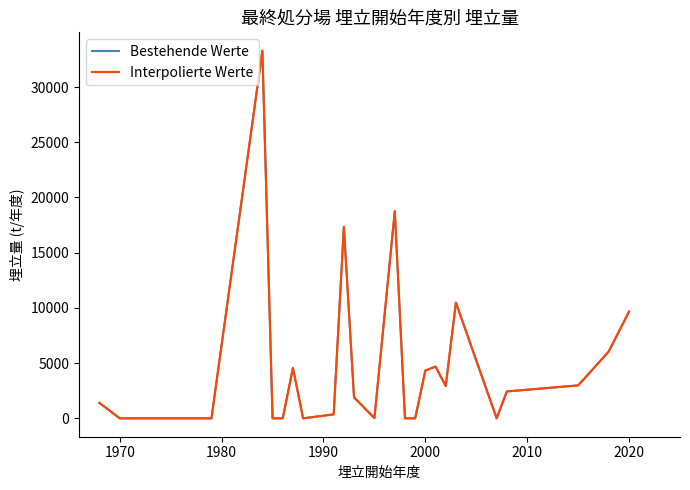

At which category does the chart reach its minimum across all series?

1986